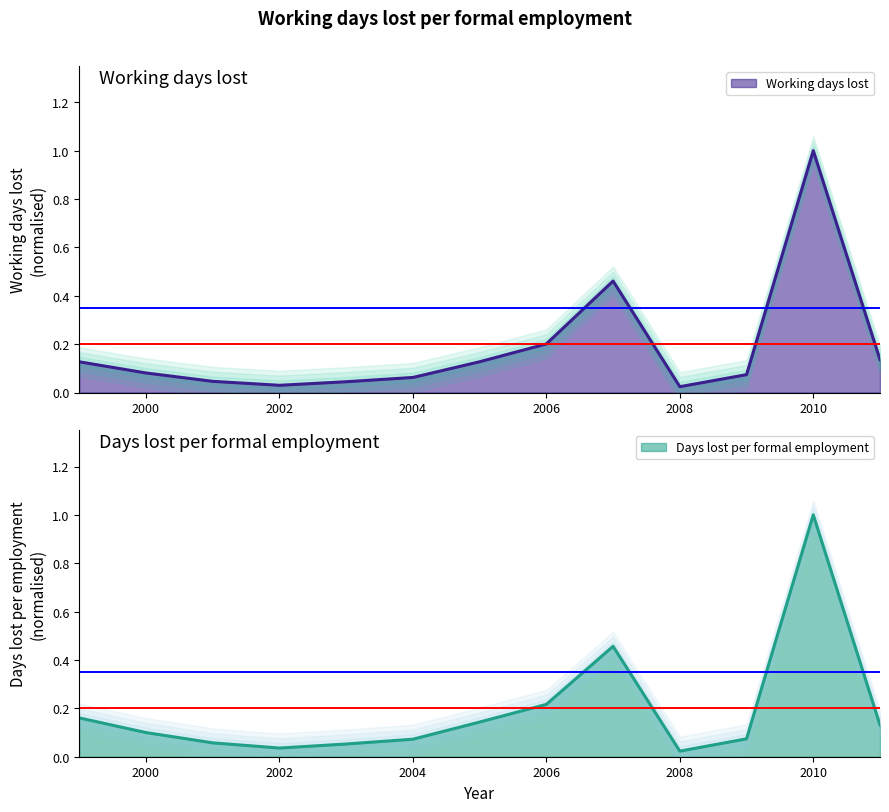

Reading right to left, list all the values displayed in this chart.

Working days lost: 0.1	1.0	0.1	0.0	0.5	0.2	0.1	0.1	0.0	0.0	0.0	0.1	0.1
Working days lost per formal employment: 0.1	1.0	0.1	0.0	0.5	0.2	0.1	0.1	0.1	0.0	0.1	0.1	0.2